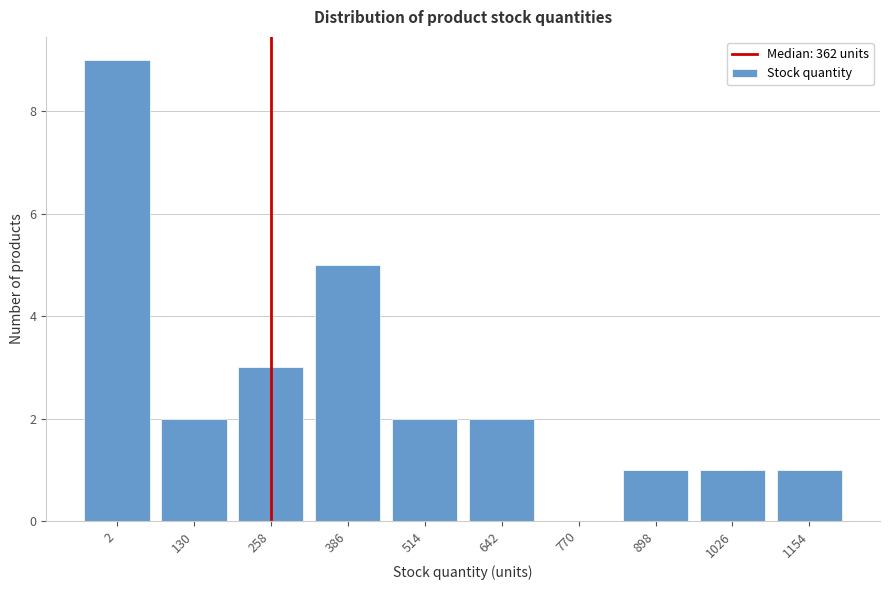

Reading right to left, transcribe all the data shown in this chart.

1154=1	1026=1	898=1	770=0	642=2	514=2	386=5	258=3	130=2	2=9